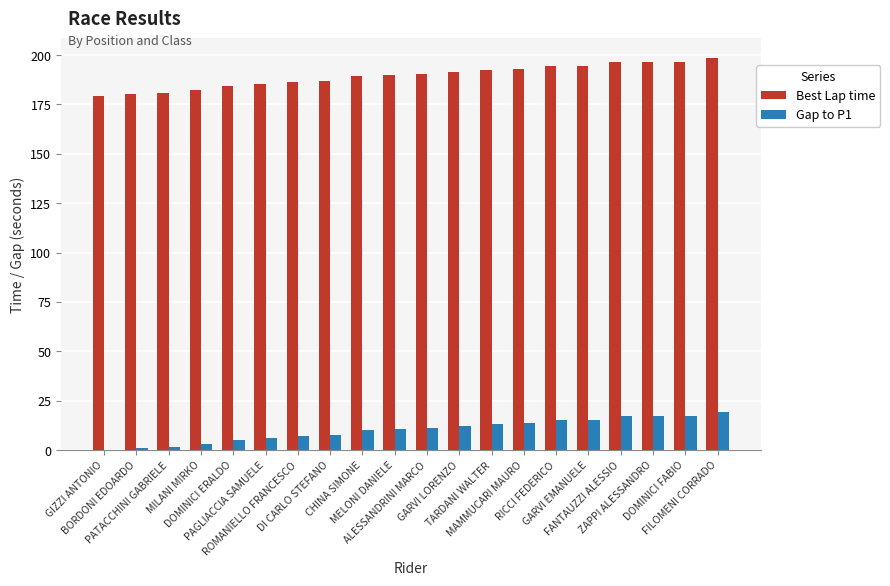

What is the spread (max minus min) of values at DOMINICI FABIO?

179.3